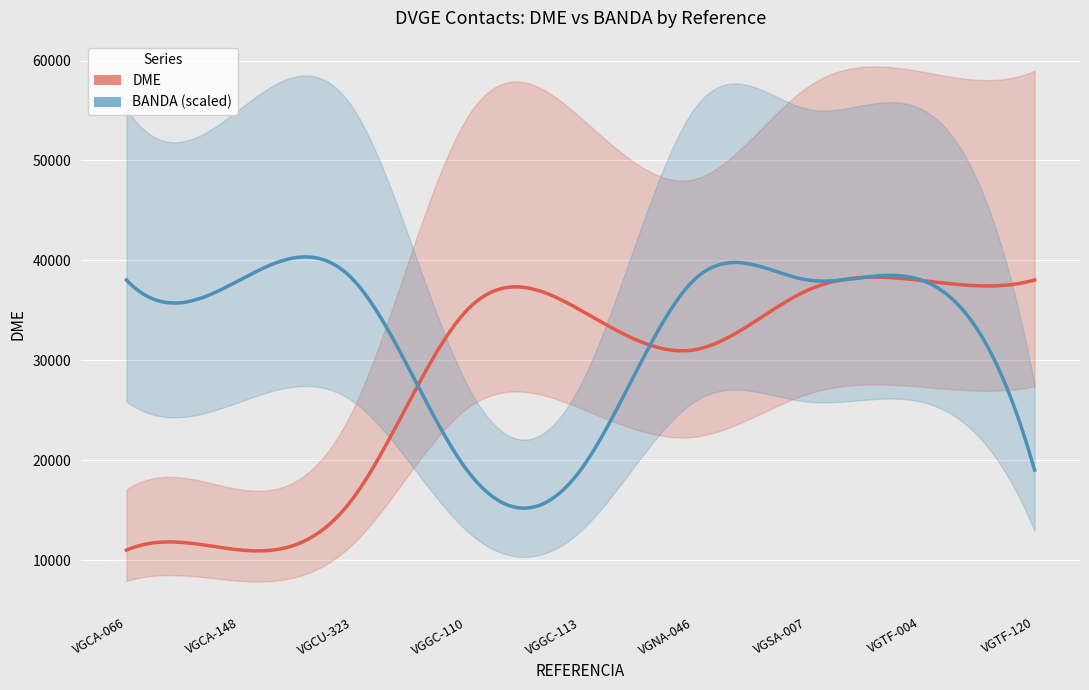

What is the value of the DME point at the 2nd from the left?

11039